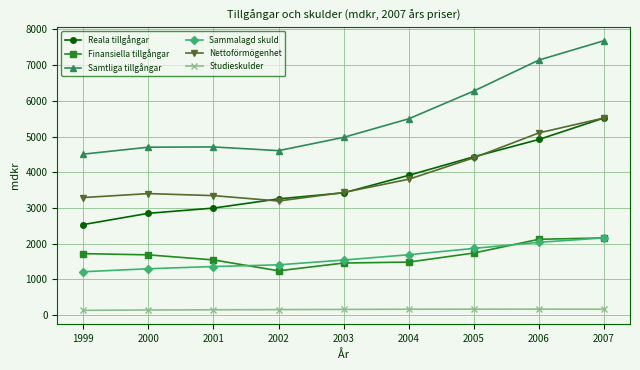

Rank the series at 2004 from lowest to highest value.

Studieskulder, Finansiella tillgångar, Sammalagd skuld, Nettoförmögenhet, Reala tillgångar, Samtliga tillgångar